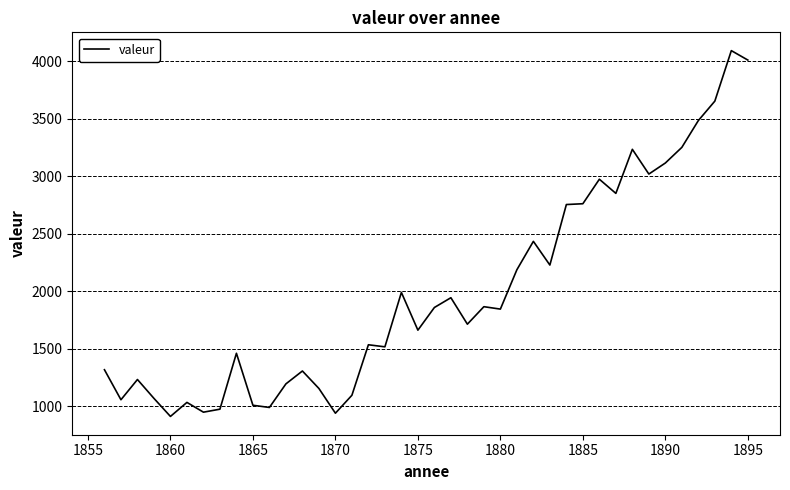

What is the difference between the maximum and minimum values?

3180